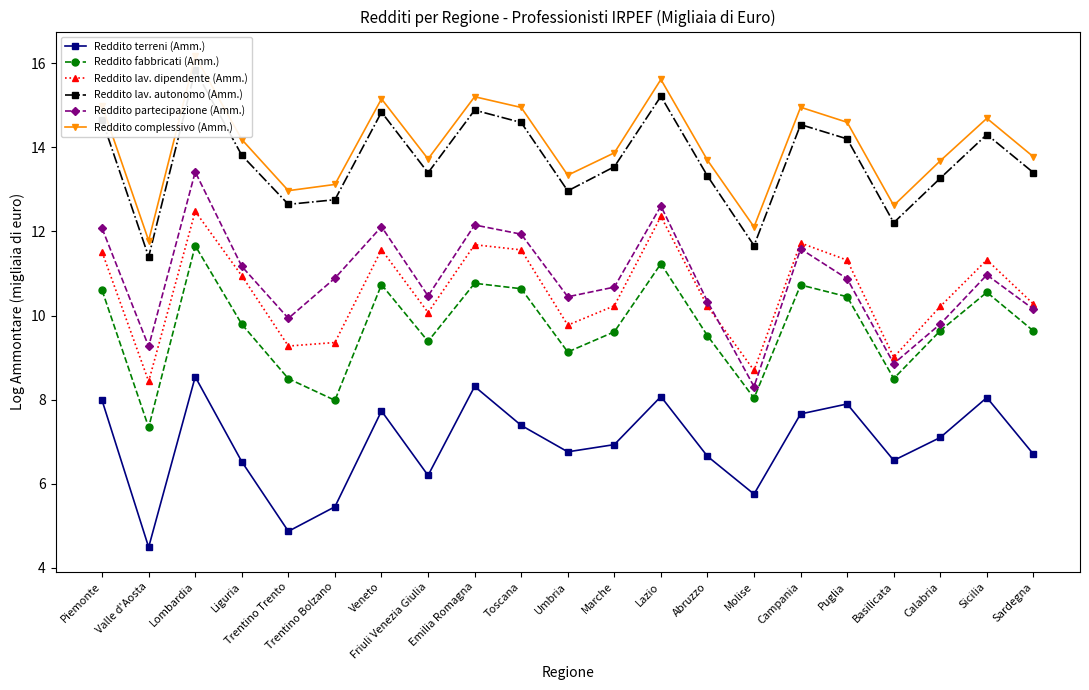

Which has a higher value, Veneto or Abruzzo?

Veneto